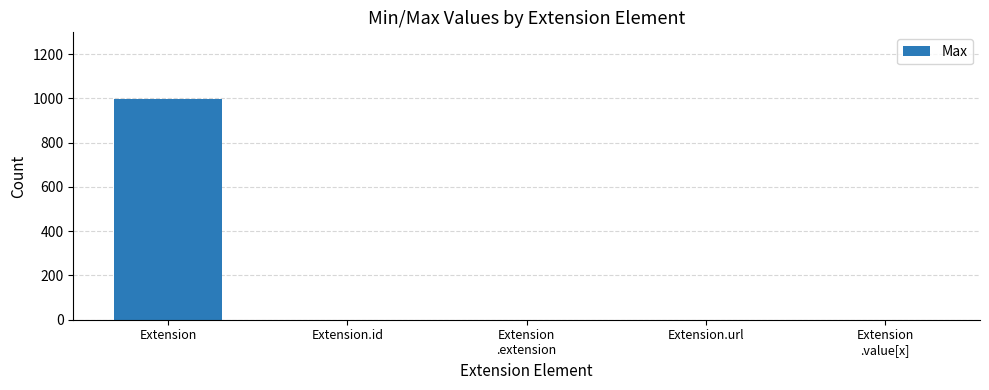

What is the sum of all values?

1002